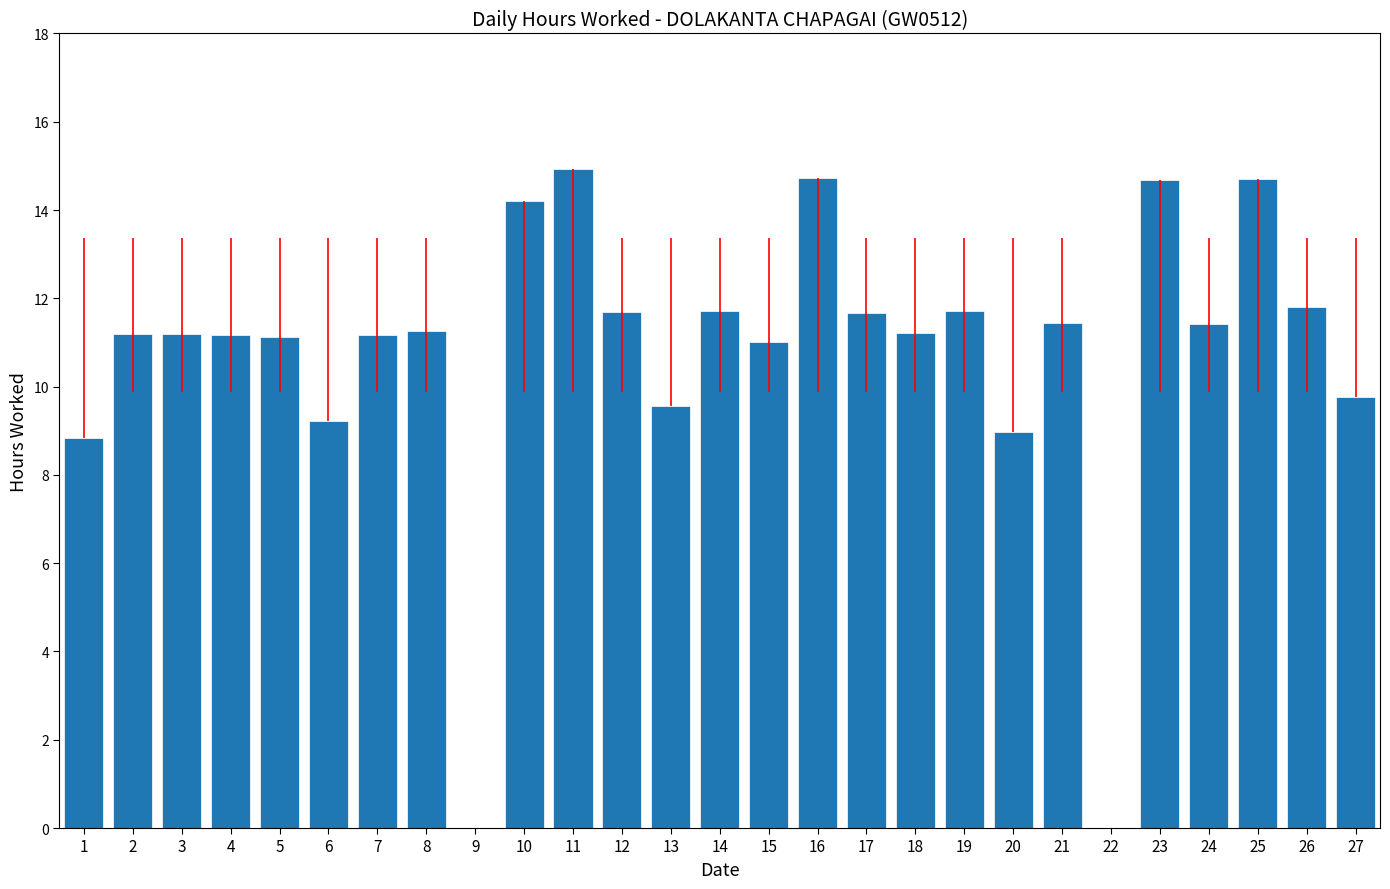

Which has a higher value, 12 or 3?

12